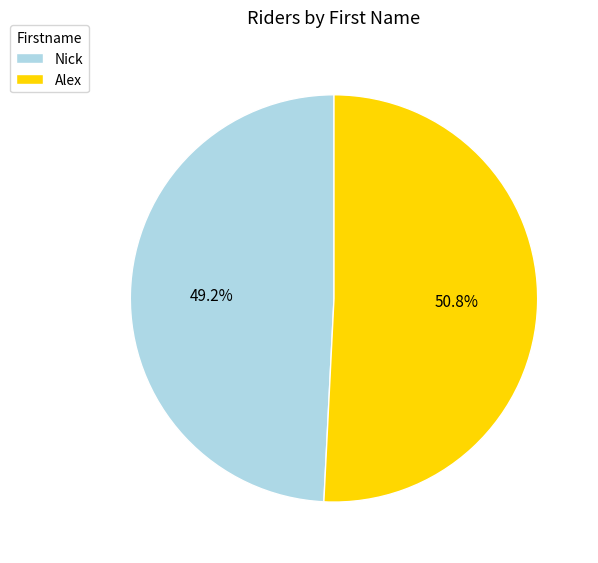

Count the number of slices in the pie.

2